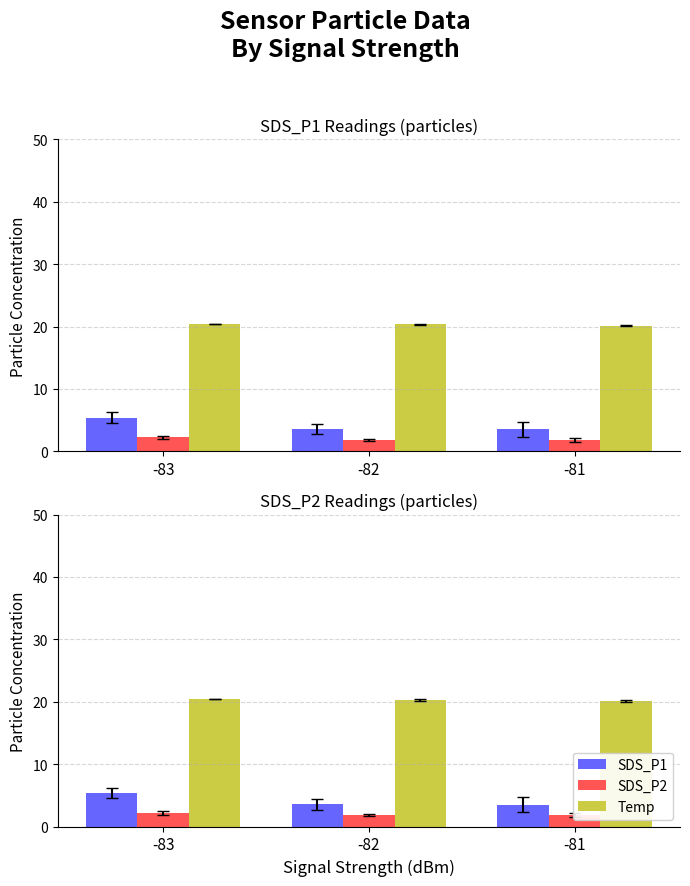

Rank the series by their maximum value, from lowest to highest.

SDS_P2, SDS_P1, Temp